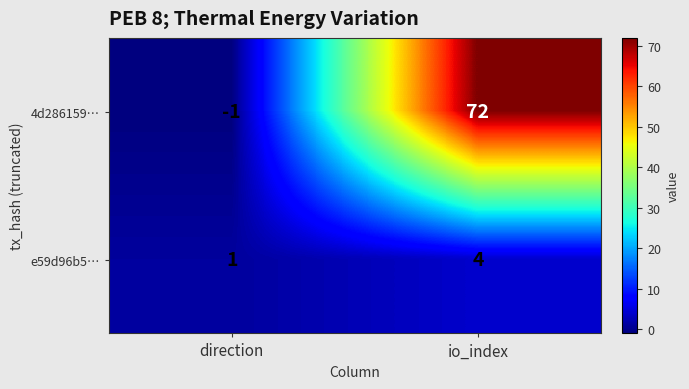

Between direction and io_index, which series saw the biggest shift?

4d286159…